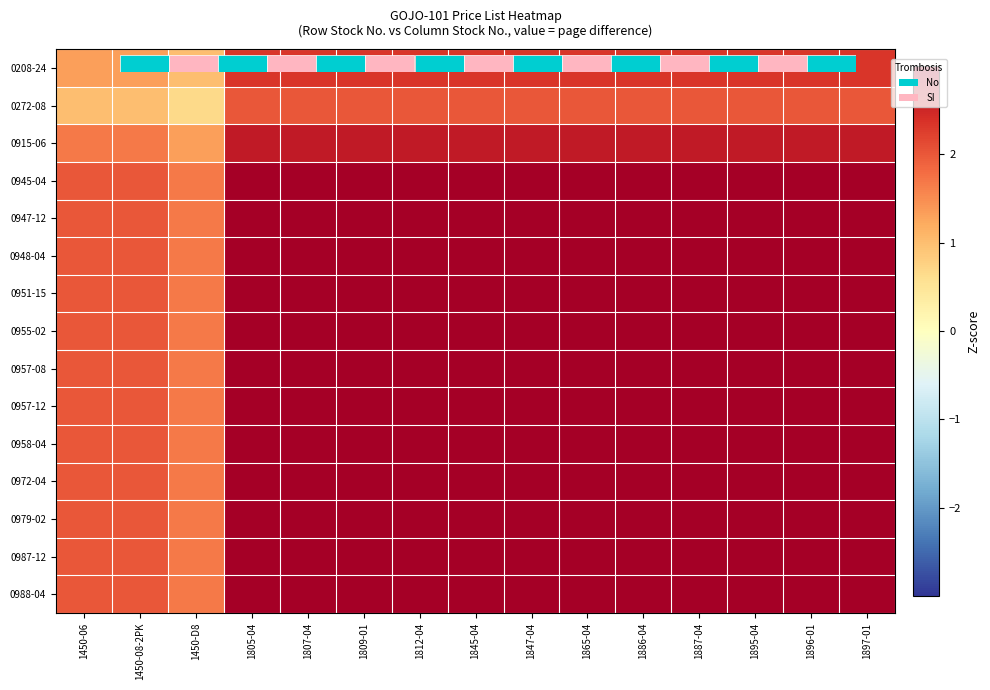

At how many categories does at least one series exceed 0?

15